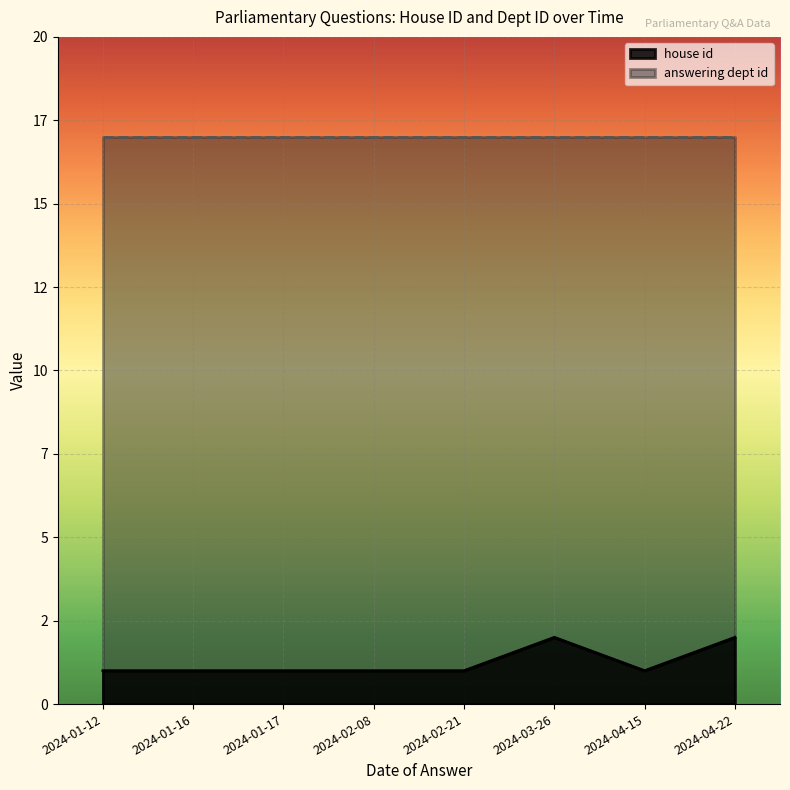

True or false: house id and answering dept id intersect in this chart.

False